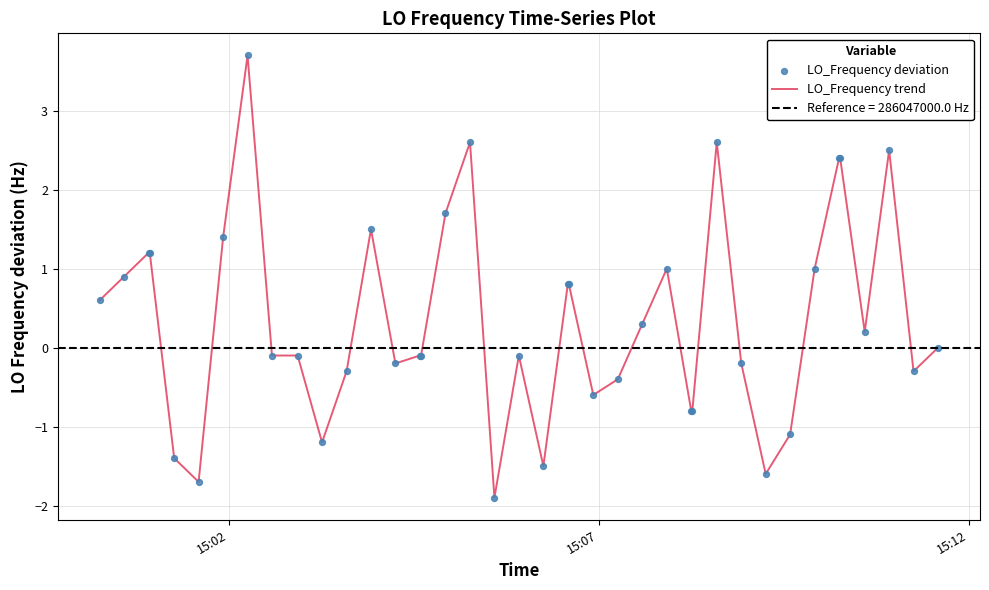

Which series contains the highest Y value?

LO_Frequency trend